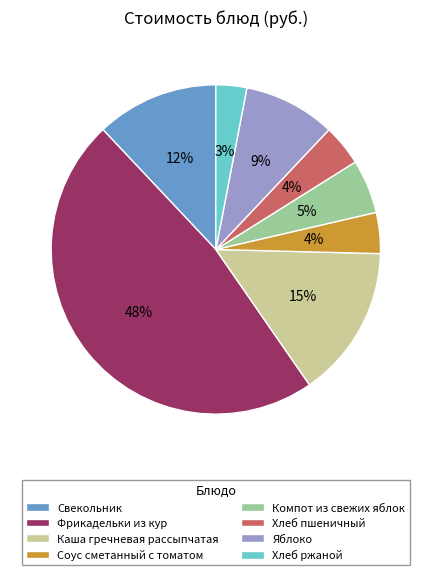

To the nearest percent, what percentage of the pie is Хлеб ржаной?

3%